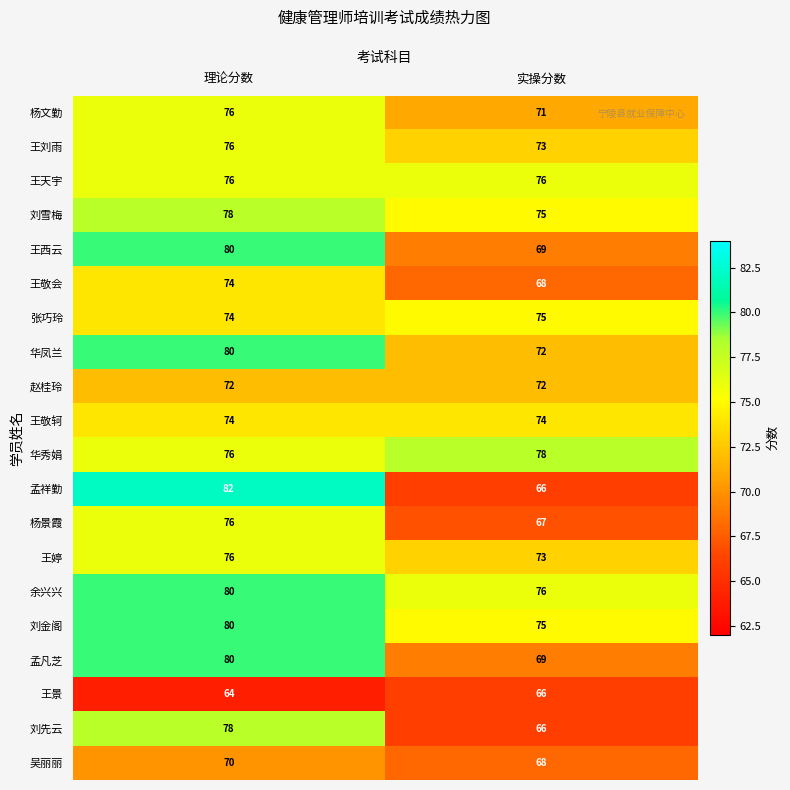

Which category has the highest value across all series?

理论分数